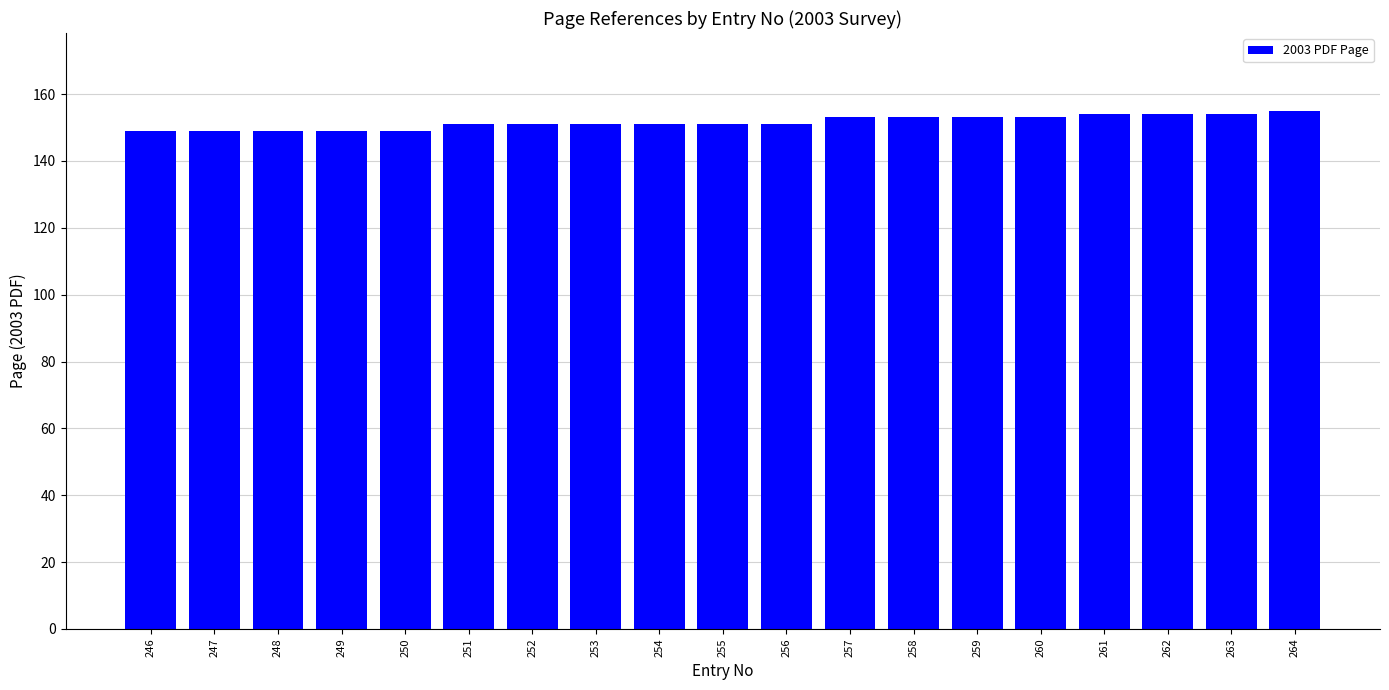

True or false: the data shows 151 at 254.

True